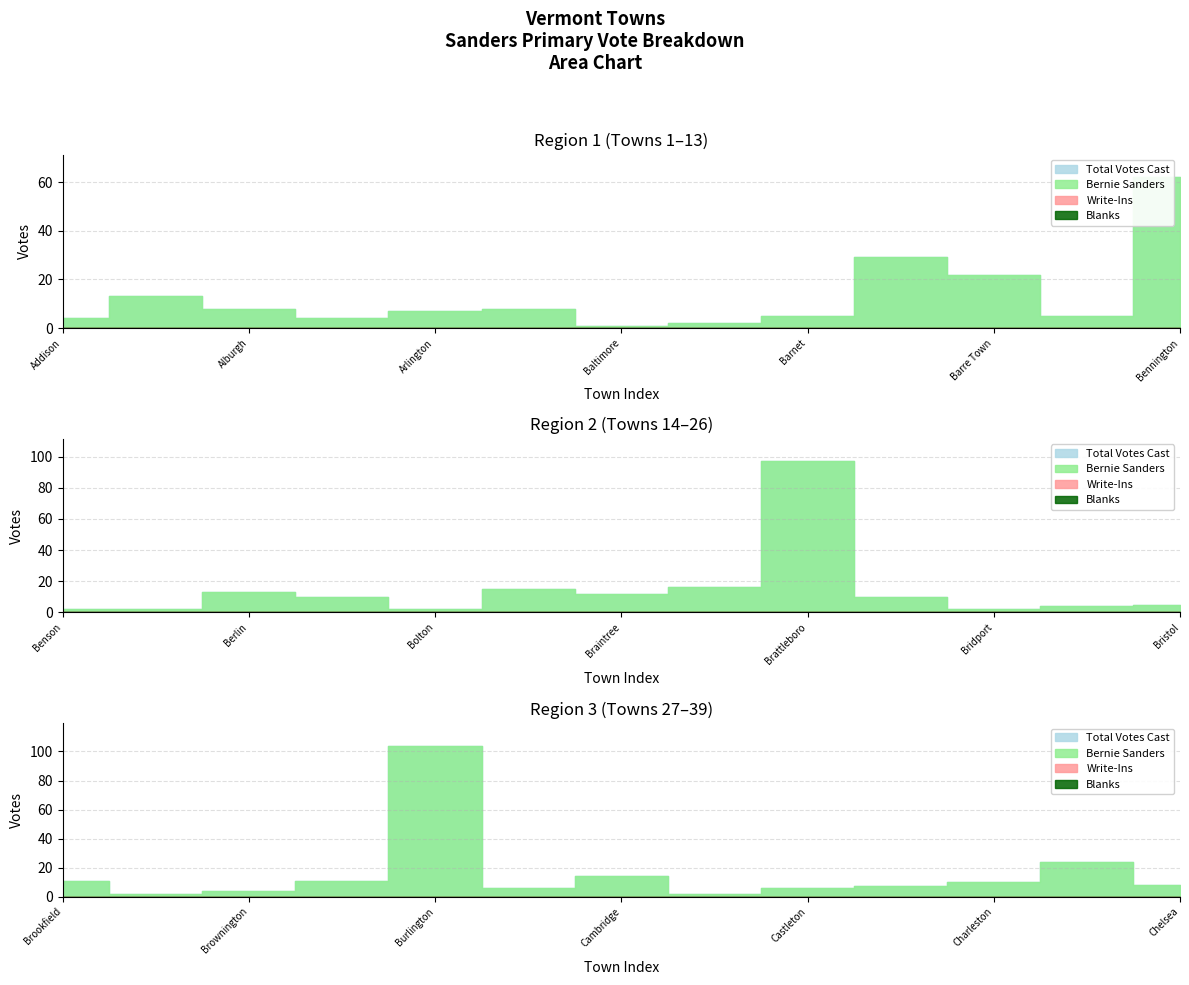

Count the number of categories in the chart.

39